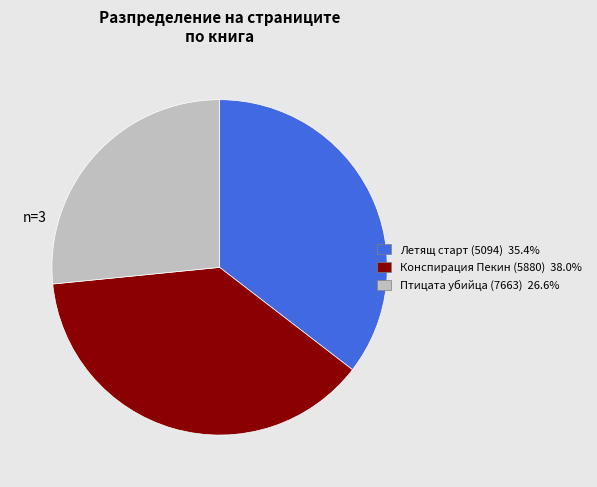

Which has a higher value, Конспирация Пекин (5880) or Птицата убийца (7663)?

Конспирация Пекин (5880)